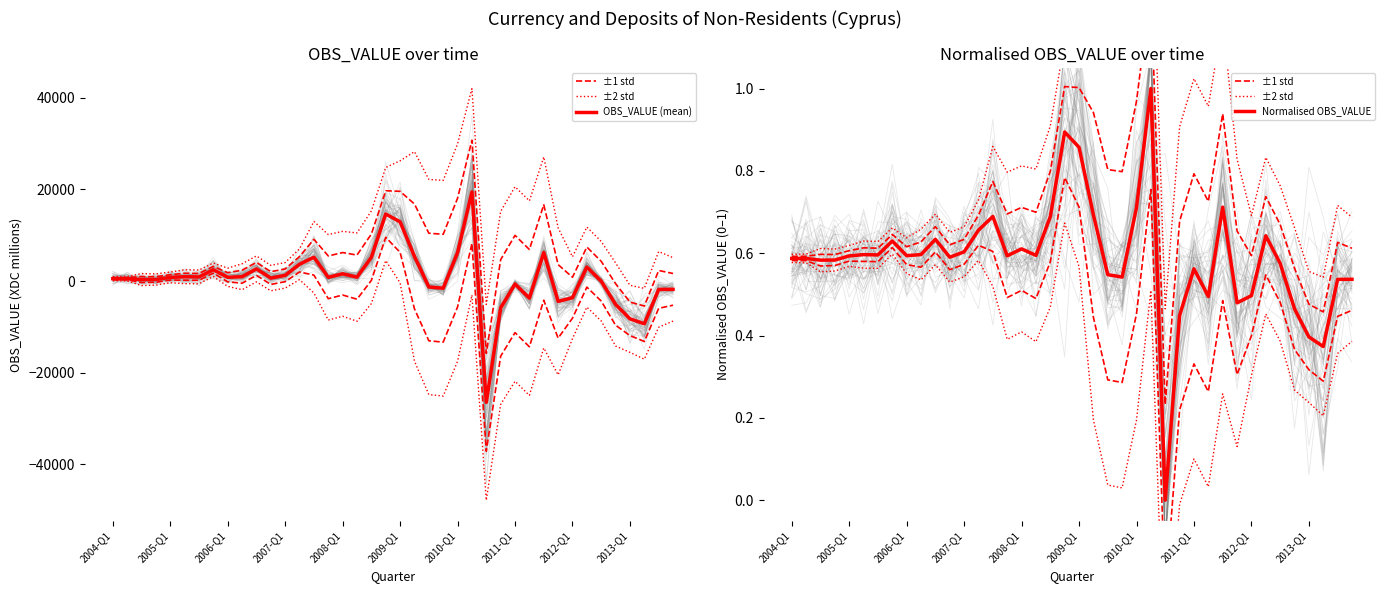

At how many categories does at least one series exceed 19145?

1